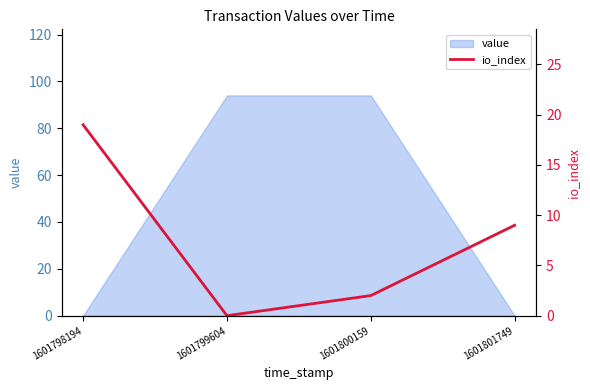

Approximately how many times larger is the value at 1601798194 compared to 1601800159?

9.5